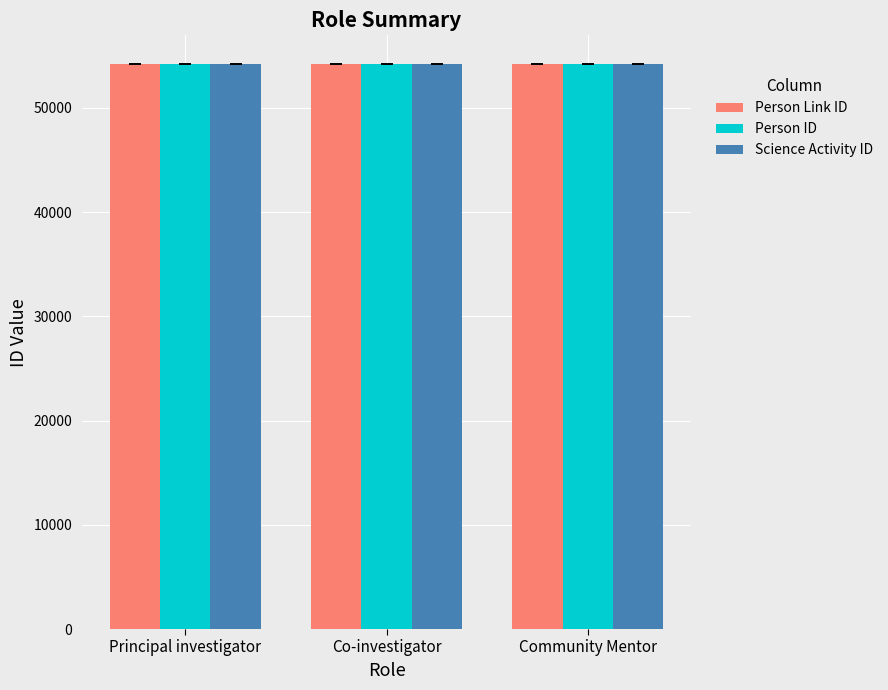

Read the Science Activity ID value at Co-investigator.

54210.5